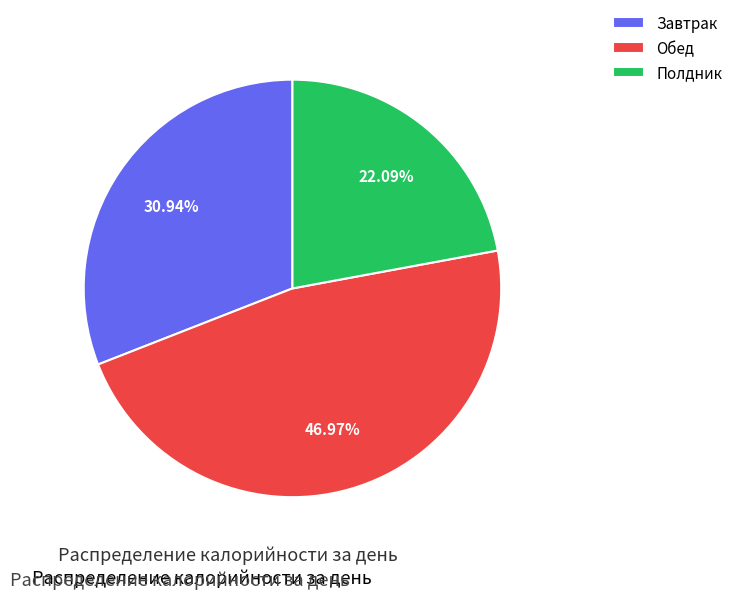

Which category has the biggest portion of the pie?

Обед